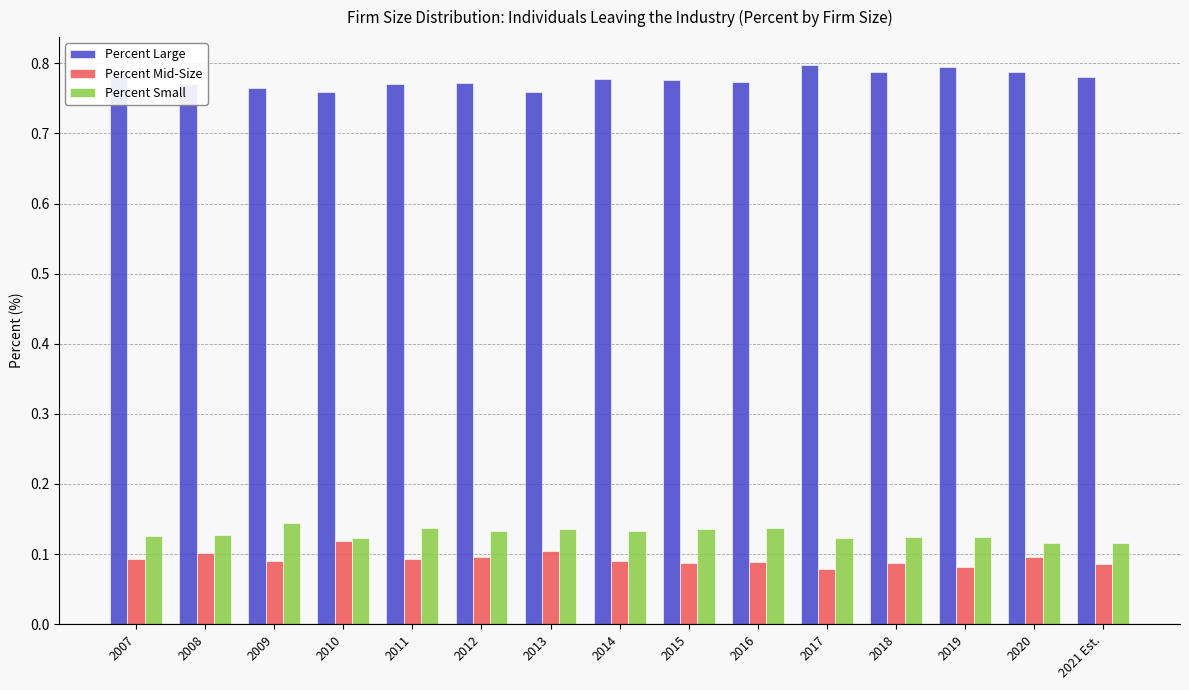

True or false: Percent Large has a value of 0.8 at 2018.

True